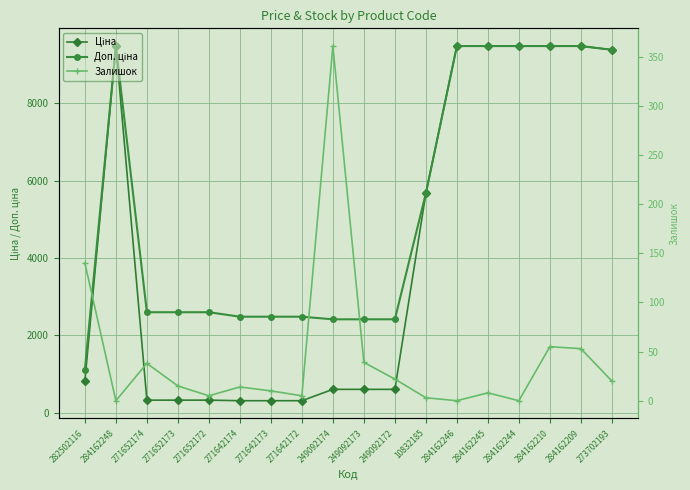

What is the value of the Доп. ціна point at the 1st from the left?

1109.2